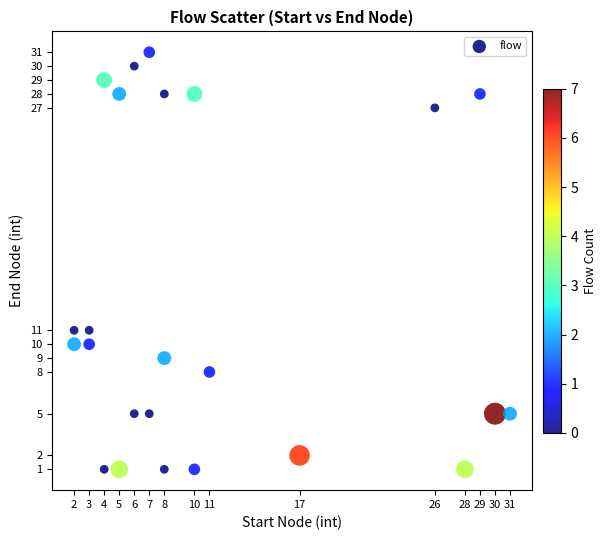

What is the range of X values (max minus min)?

29